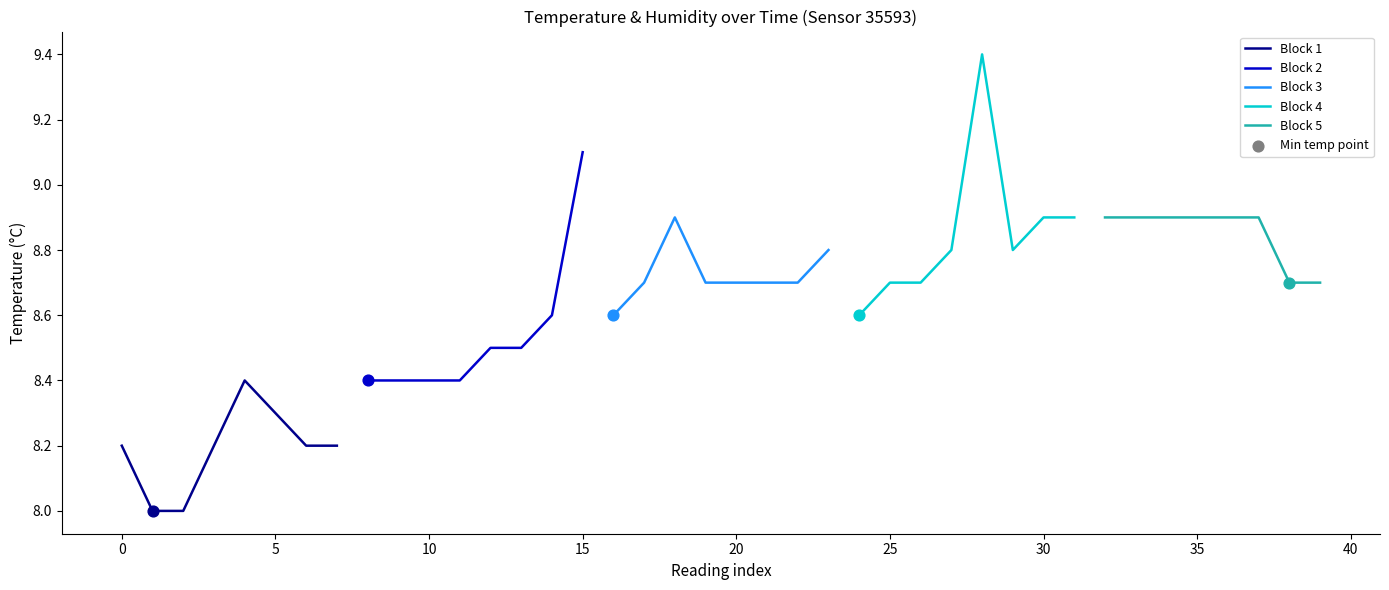

What is the highest value of the Block 1 series?

8.4